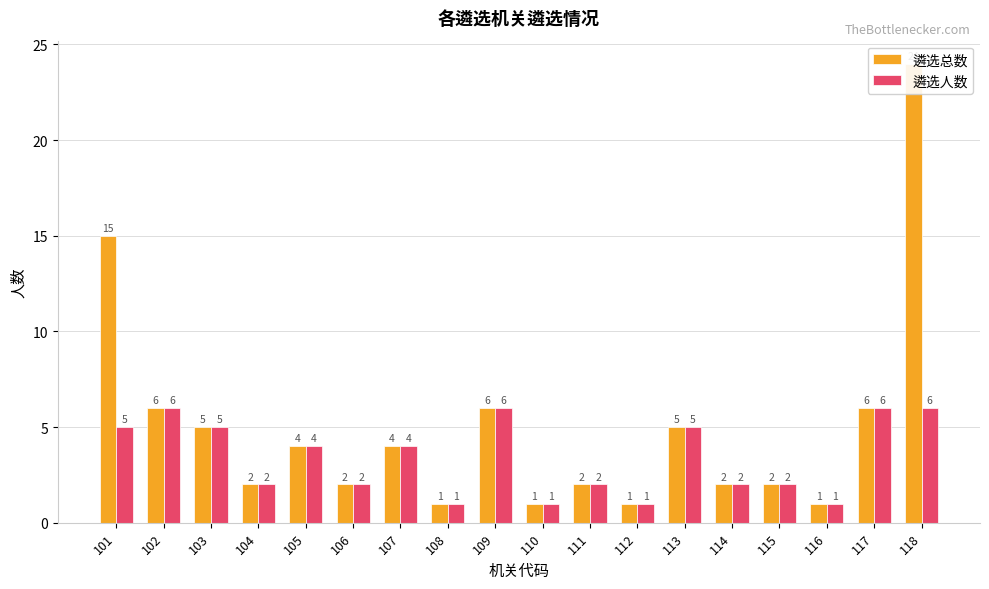

What is the sum of all 遴选总数 values?

89